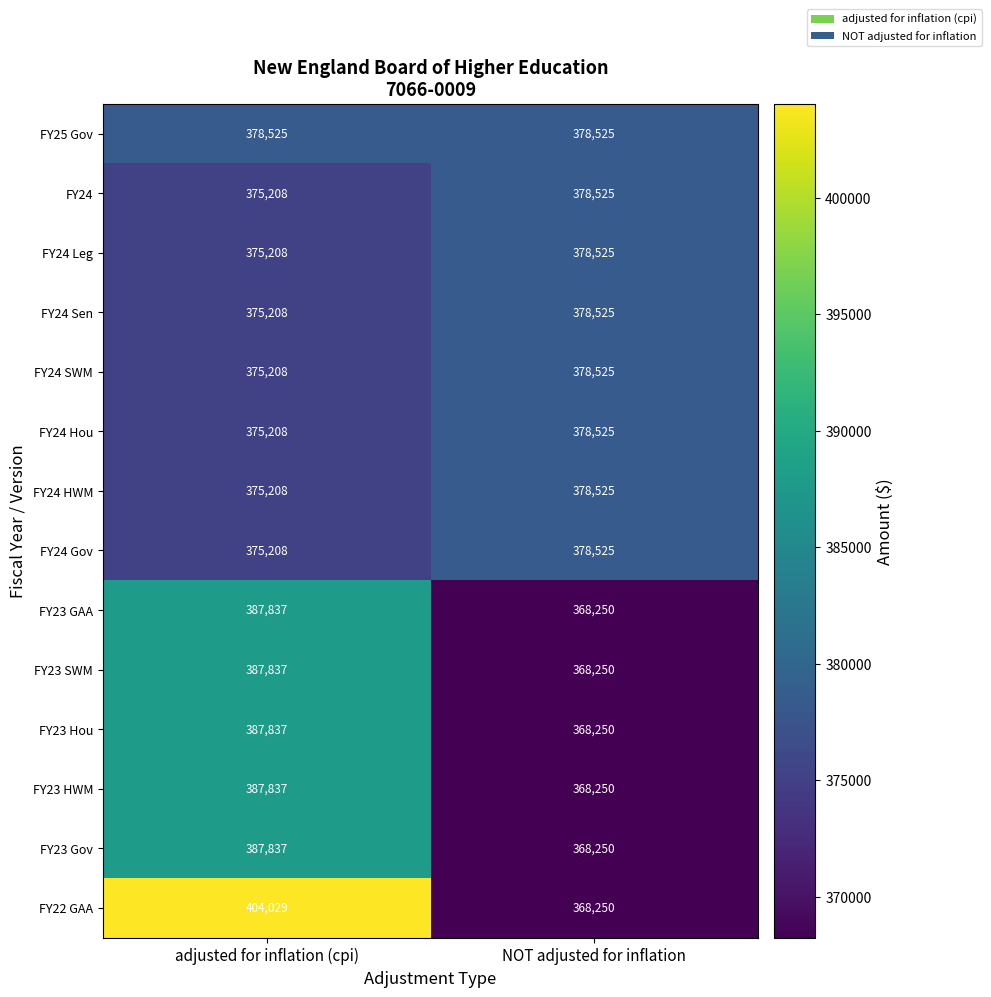

What is the difference between the maximum and minimum values in the FY24 series?

3317